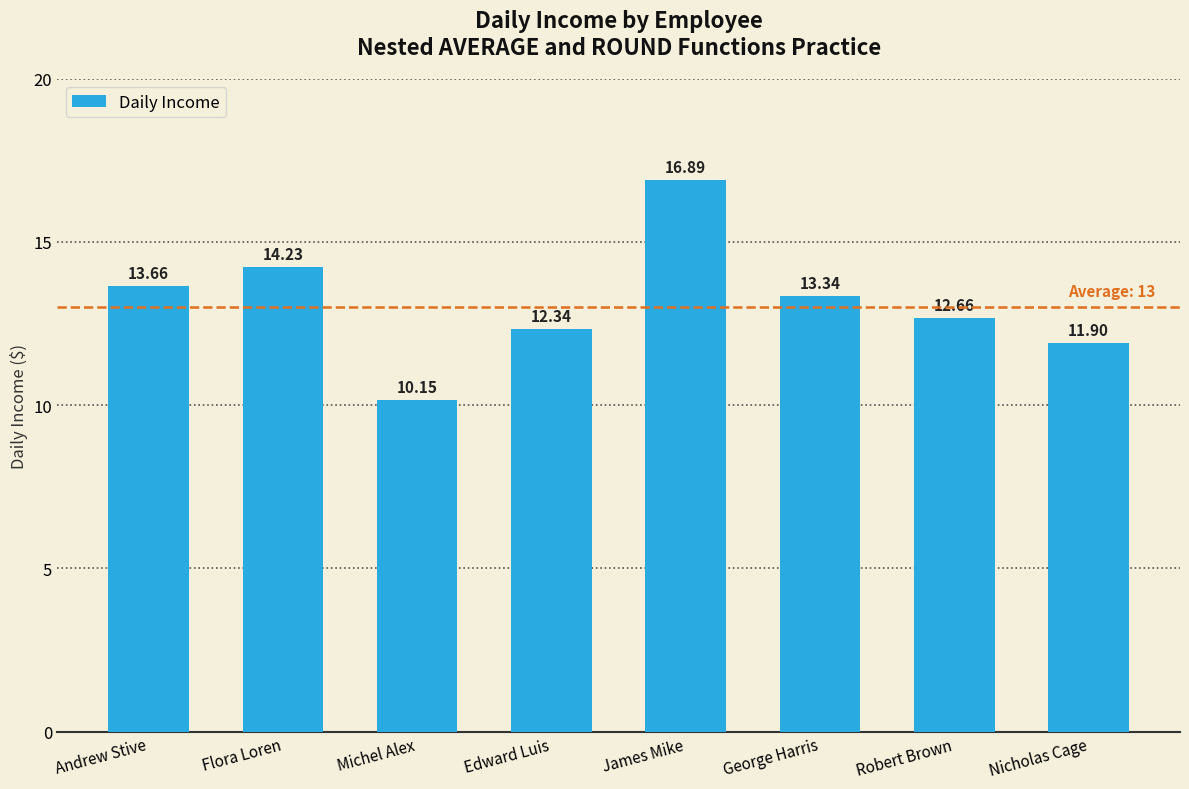

What is the difference between the maximum and second lowest values?

5.0